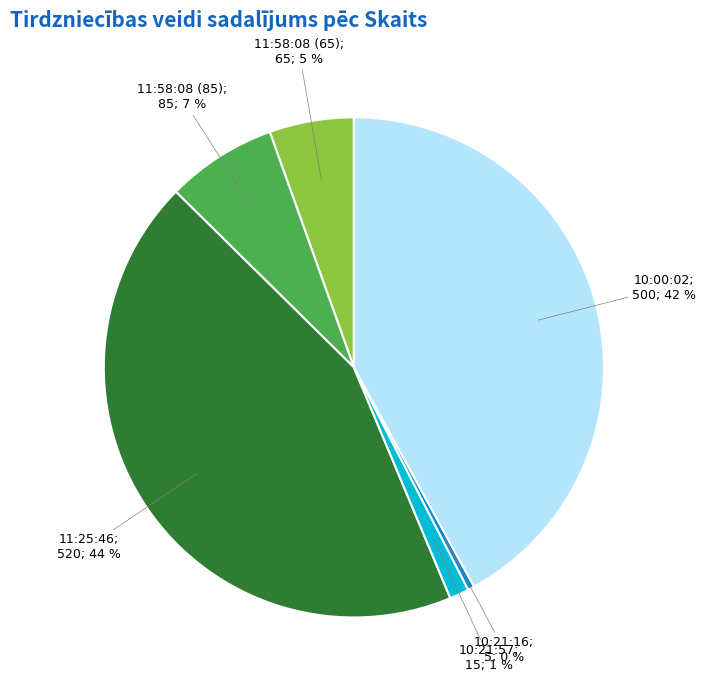

Is there a majority slice in this chart?

No